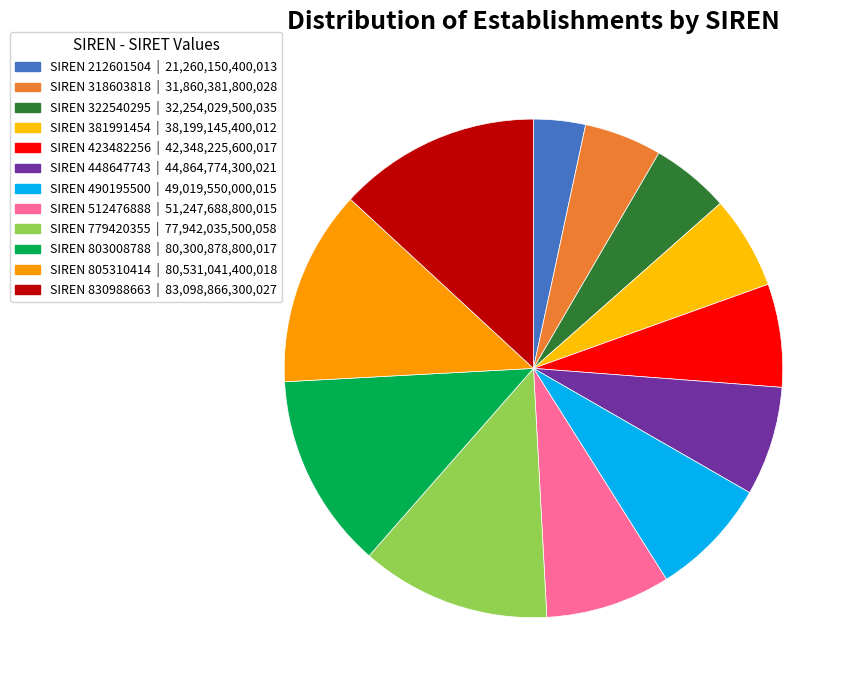

How many segments does this pie chart have?

12